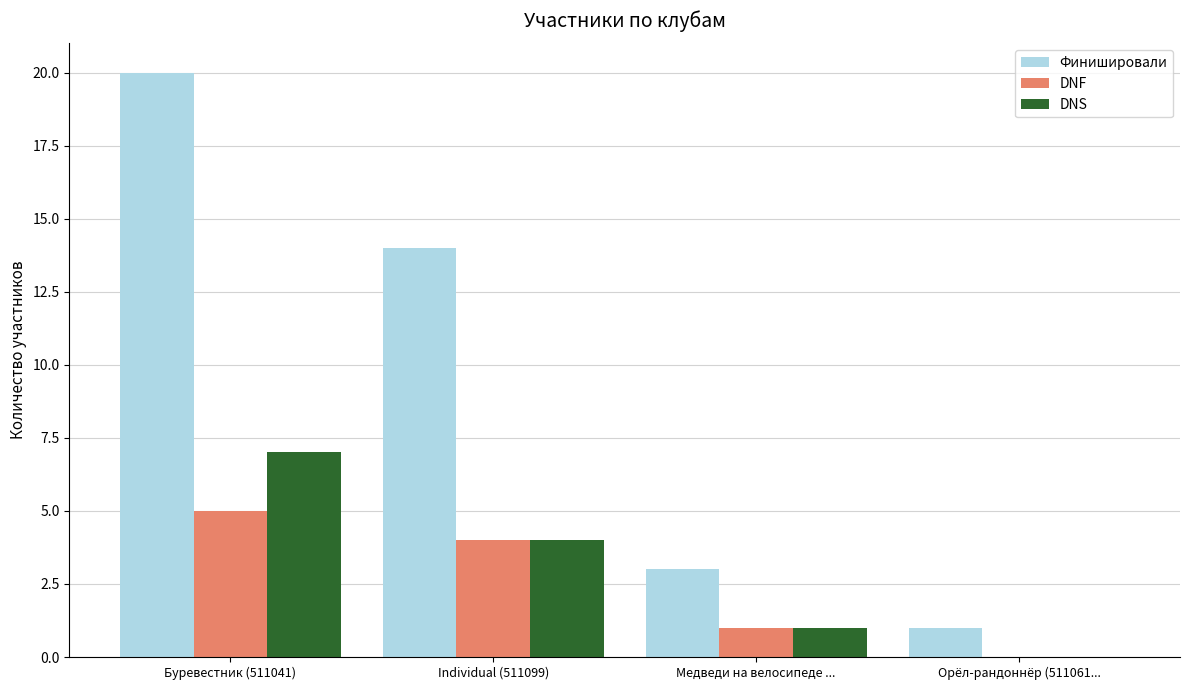

At which category is the sum across all series the highest?

Буревестник (511041)